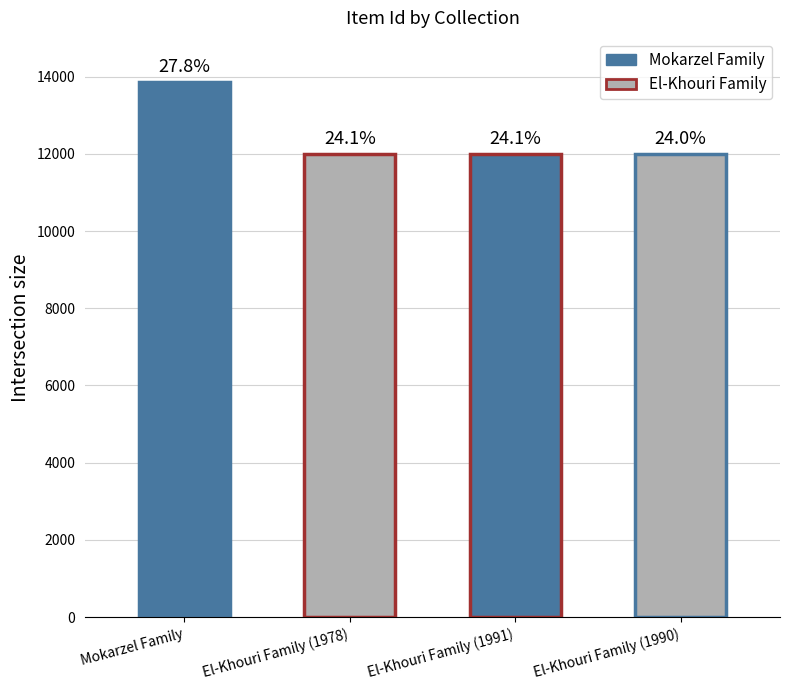

At which label does the data first exceed 11999?

Mokarzel Family